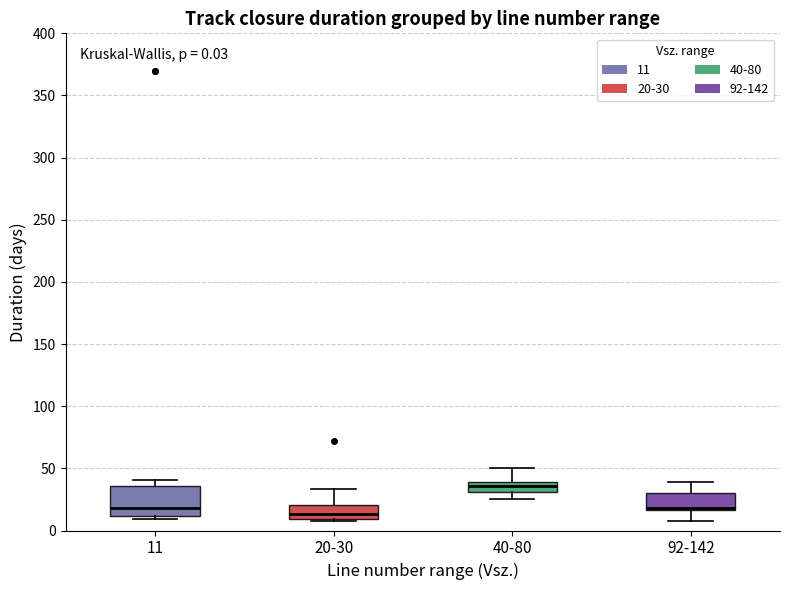

Which box is the tallest, from its lower edge to its upper edge?

11